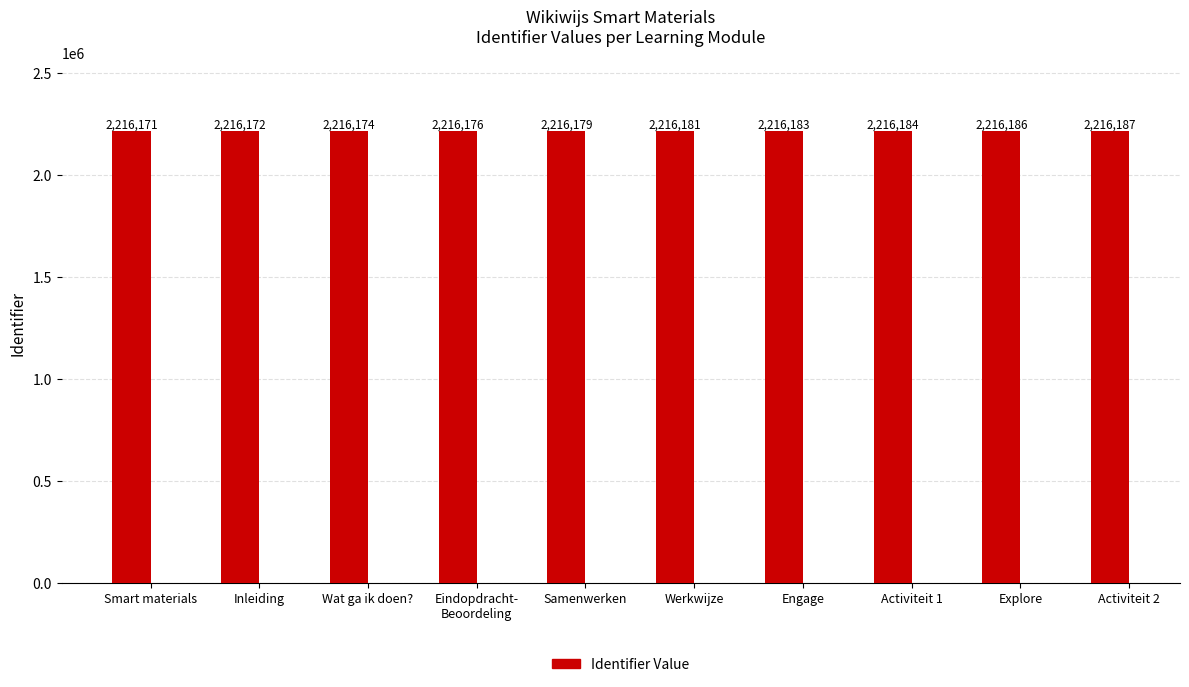

What is the value of the 4th bar from the left?

2216176